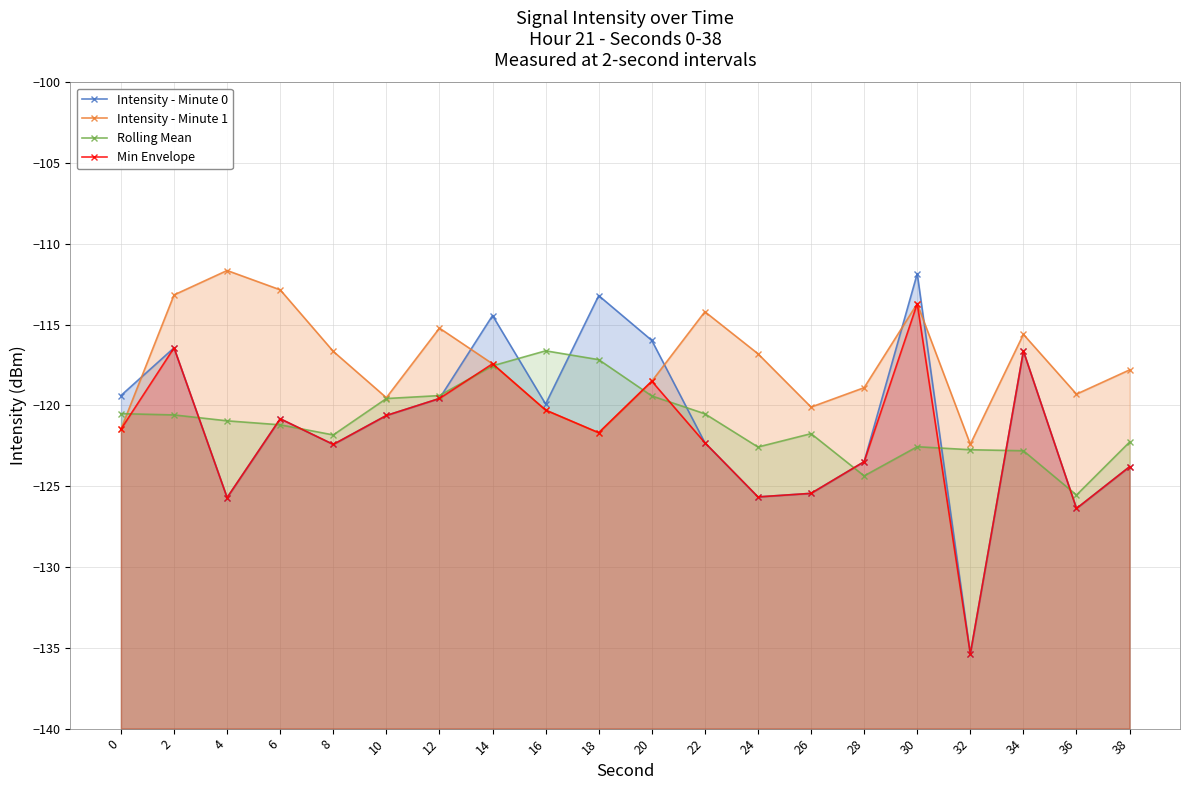

List the labels in order of Intensity - Minute 1 value, smallest first.

32, 18, 0, 16, 26, 10, 36, 28, 20, 38, 14, 24, 8, 34, 12, 22, 30, 2, 6, 4